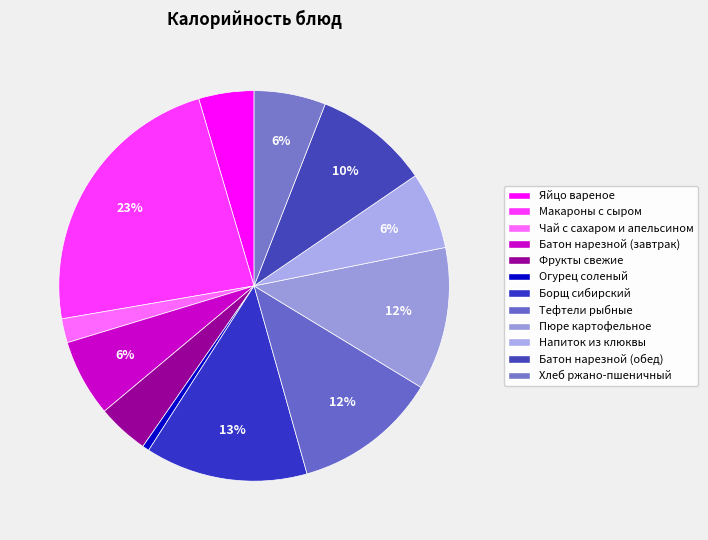

Which category has the biggest portion of the pie?

Макароны с сыром